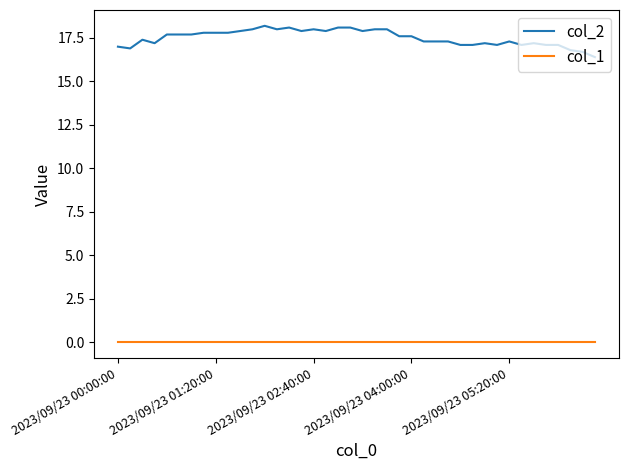

What is the difference between the maximum and minimum values in the col_2 series?

1.8